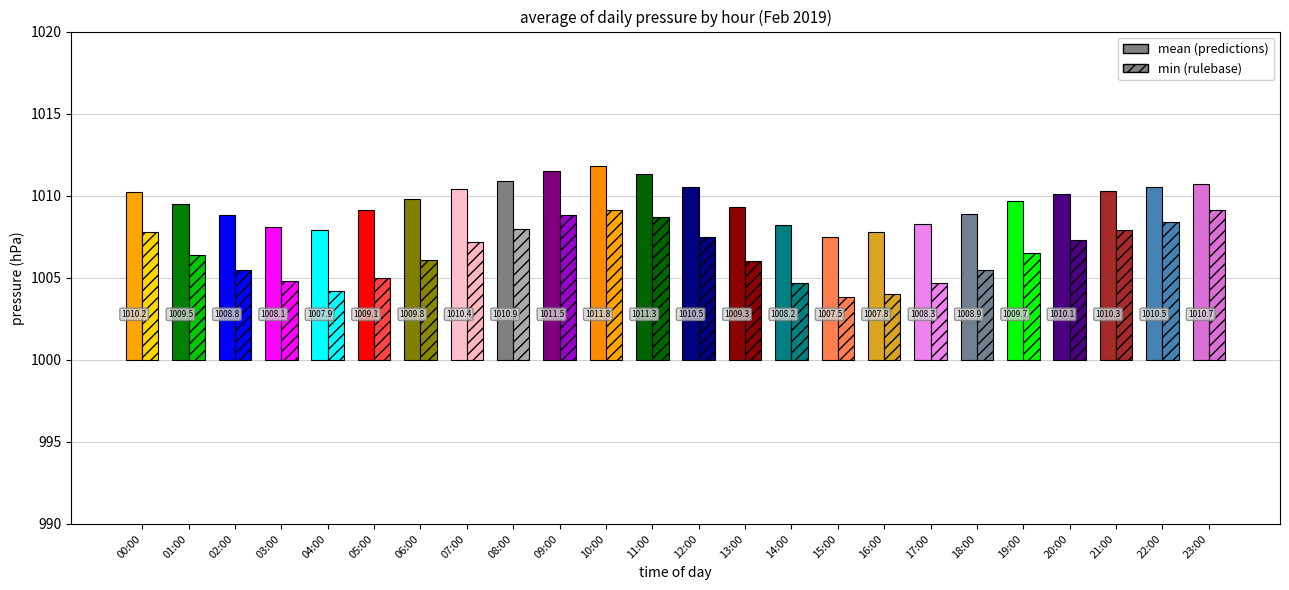

Which category has the highest value in the mean_press series?

10:00